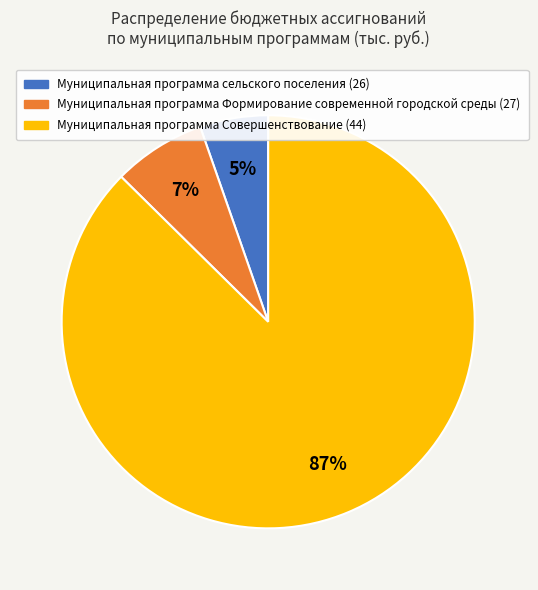

How many slices are in this pie chart?

3